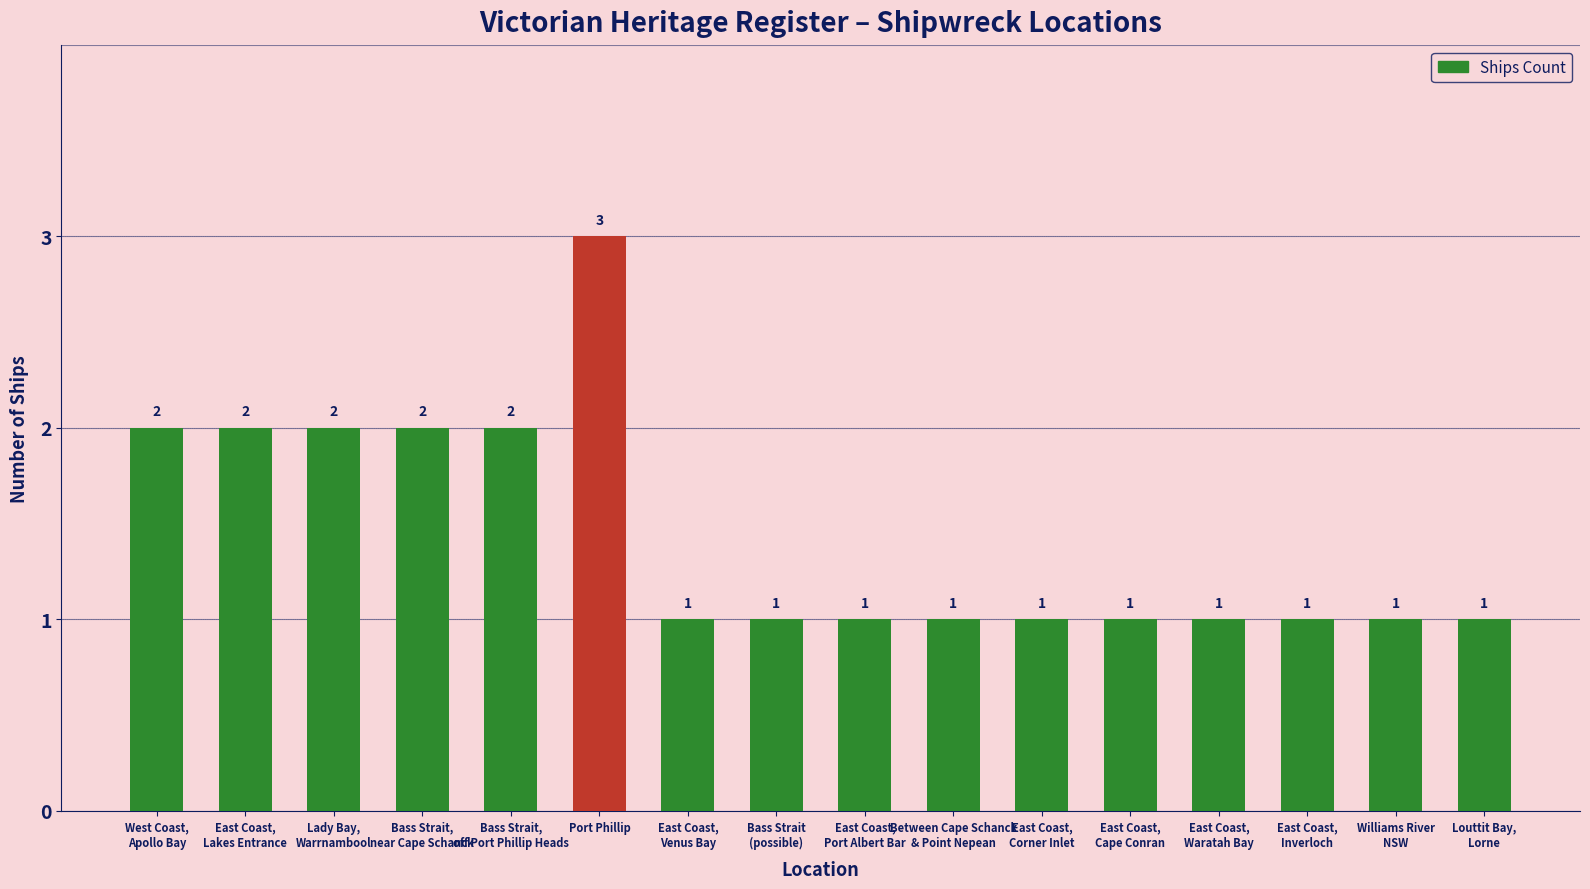

What is the value of the 13th bar from the left?

1